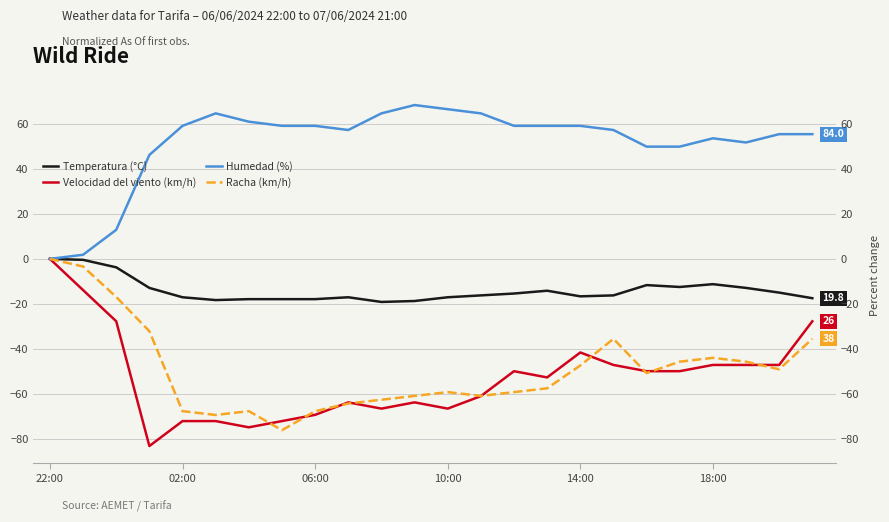

True or false: Temperatura (°C) and Humedad (%) intersect in this chart.

False